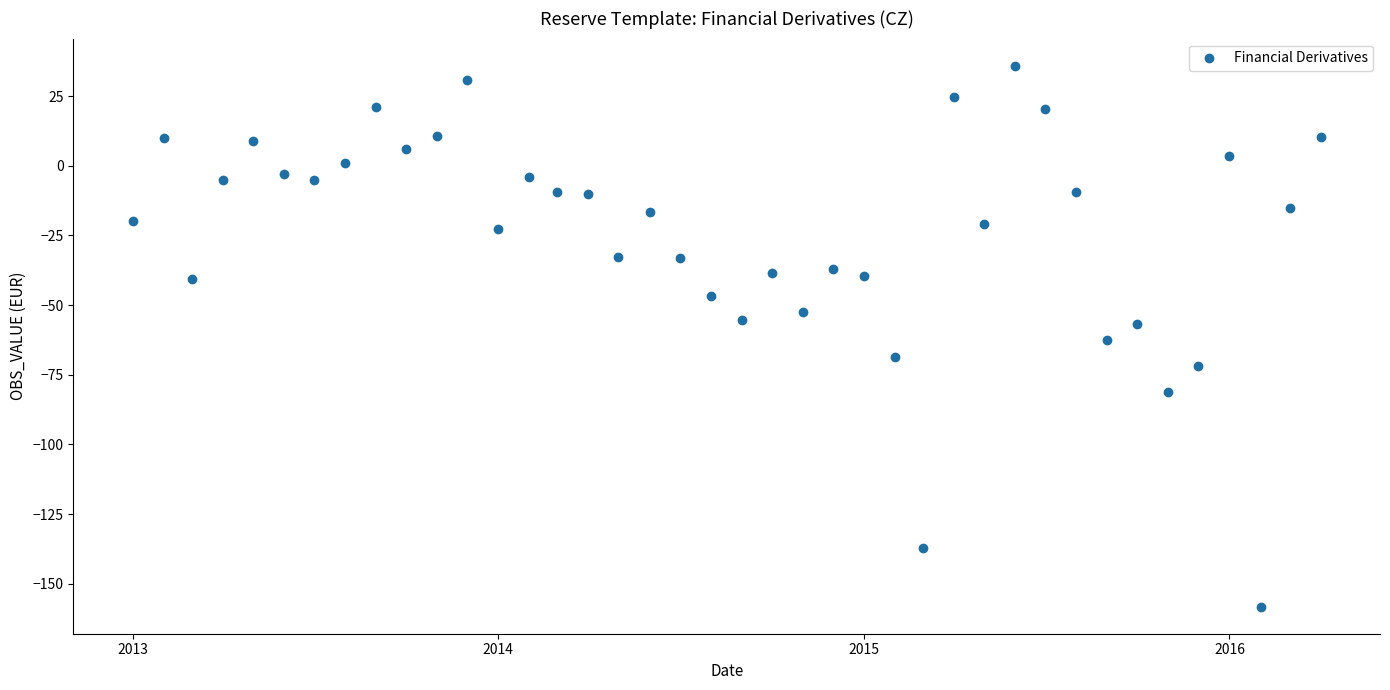

What is the range of Y values (max minus min)?

194.1